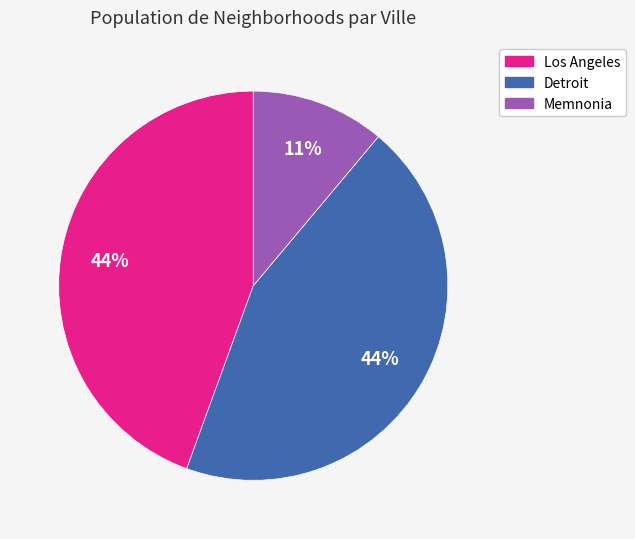

True or false: Memnonia accounts for 11% of the total.

True